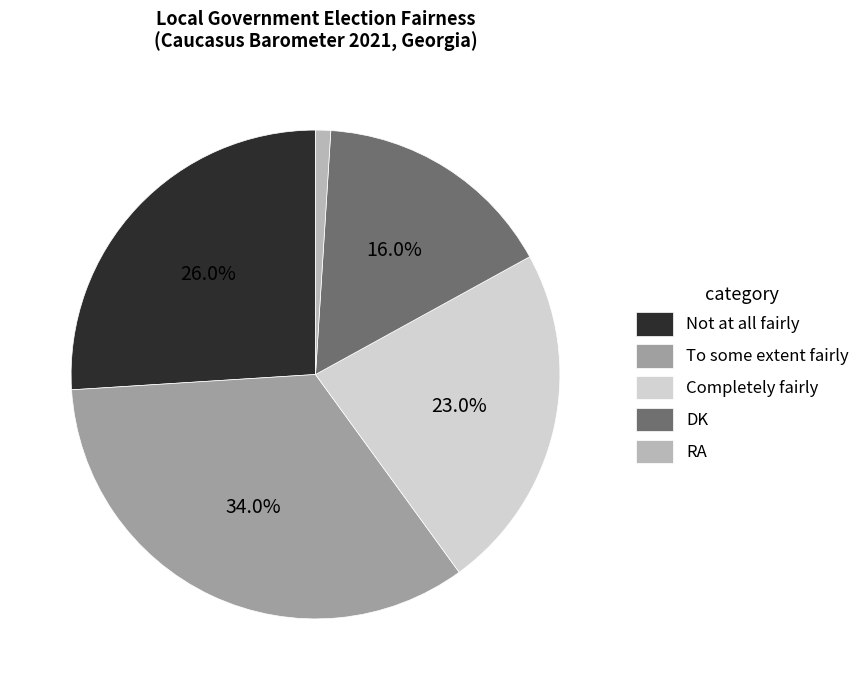

Is there any slice that represents more than half of the pie?

No